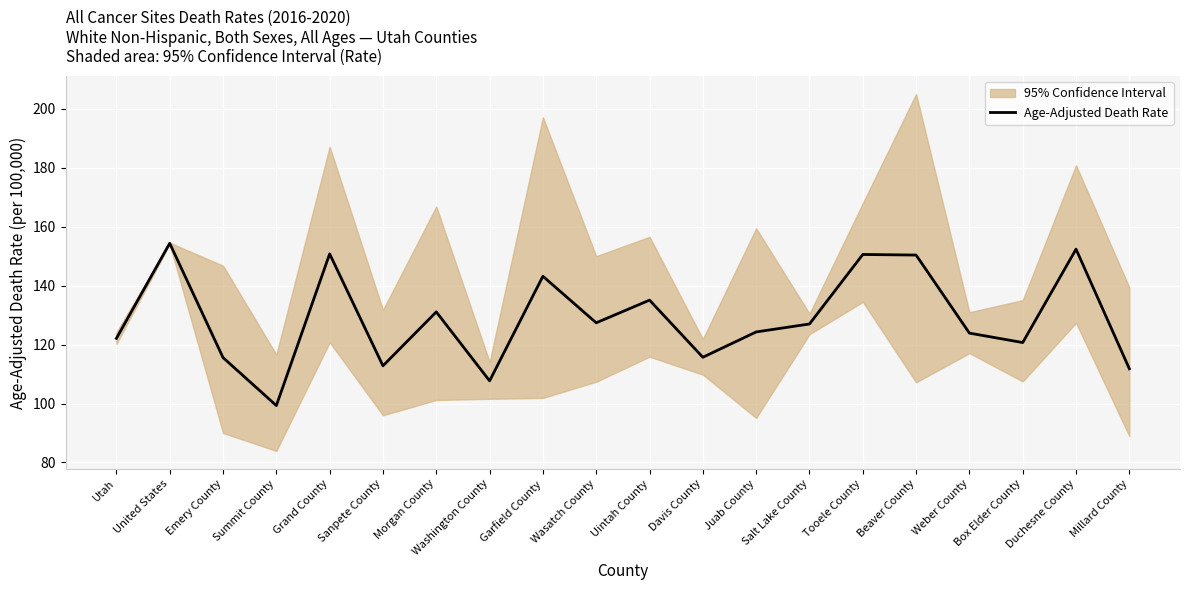

Which label corresponds to the largest value in the chart?

United States